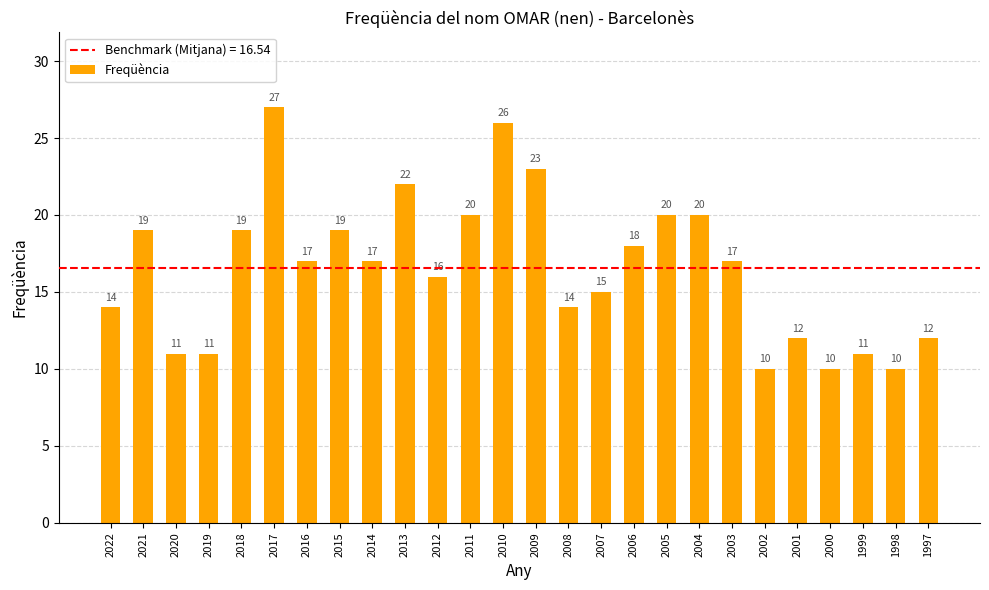

What is the smallest value displayed?

10